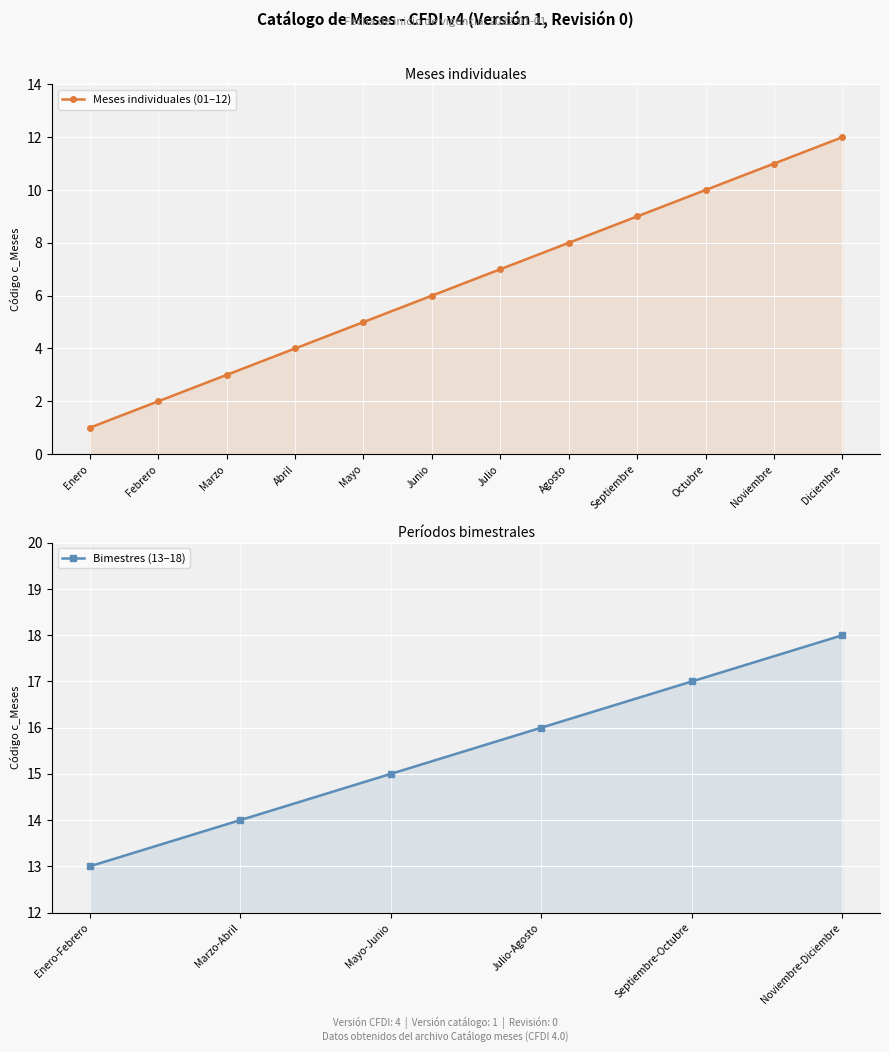

The chart shows a value of 8 at Marzo-Abril. True or false?

False